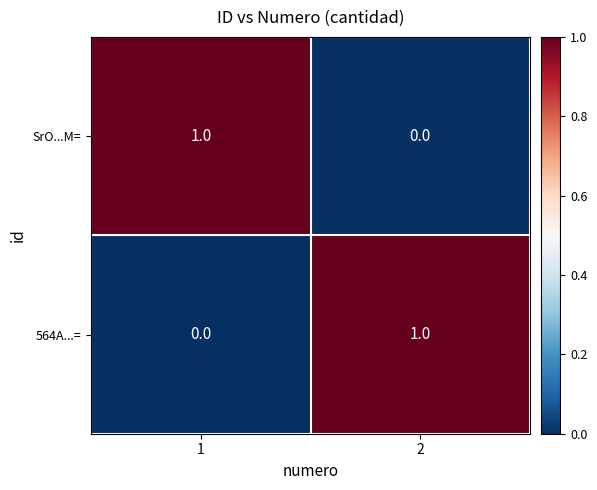

Reading left to right, list all the values displayed in this chart.

SrO...M=: 1	0
564A...=: 0	1